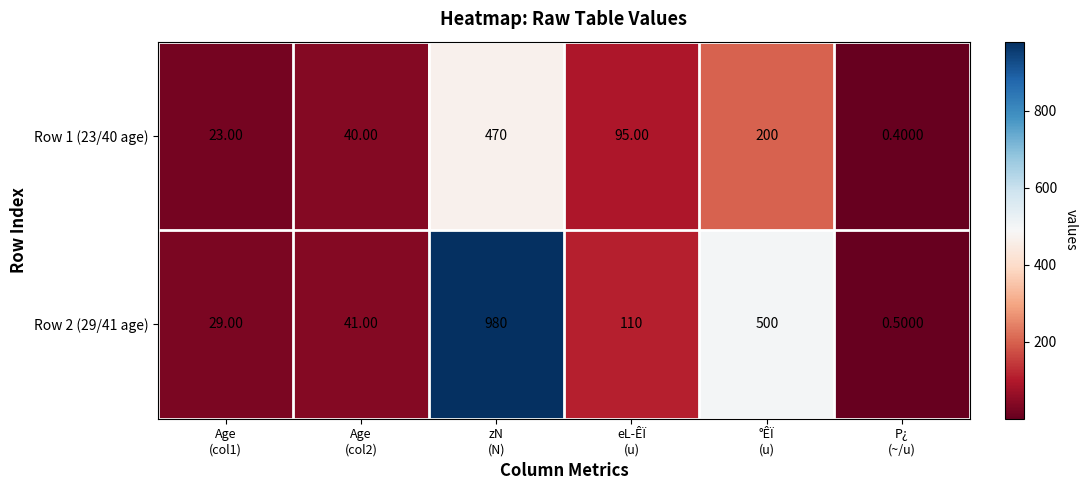

What is the difference between the maximum and minimum values in the Row 1 (23/40 age) series?

469.6